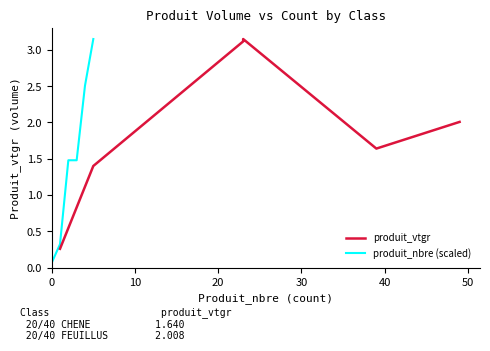

Which series has the largest range (max minus min)?

produit_nbre (scaled)